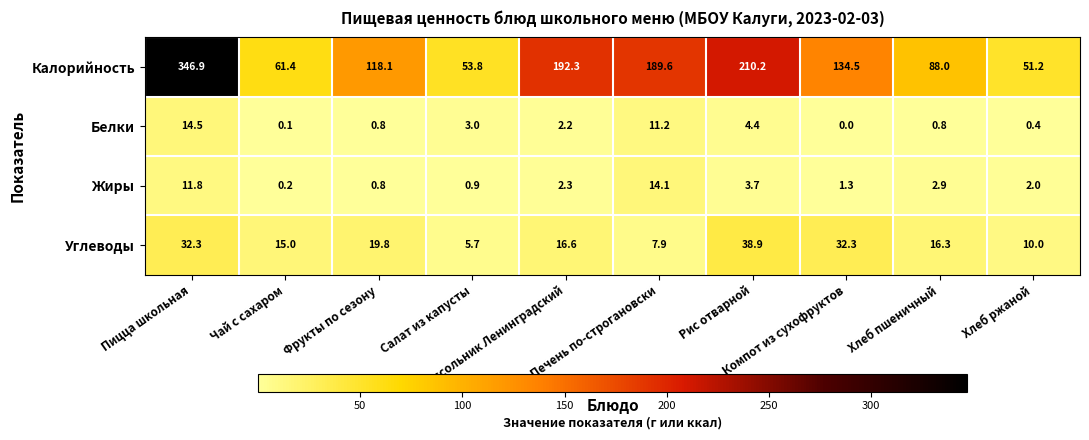

Rank the series at Чай с сахаром from highest to lowest value.

Калорийность, Углеводы, Жиры, Белки